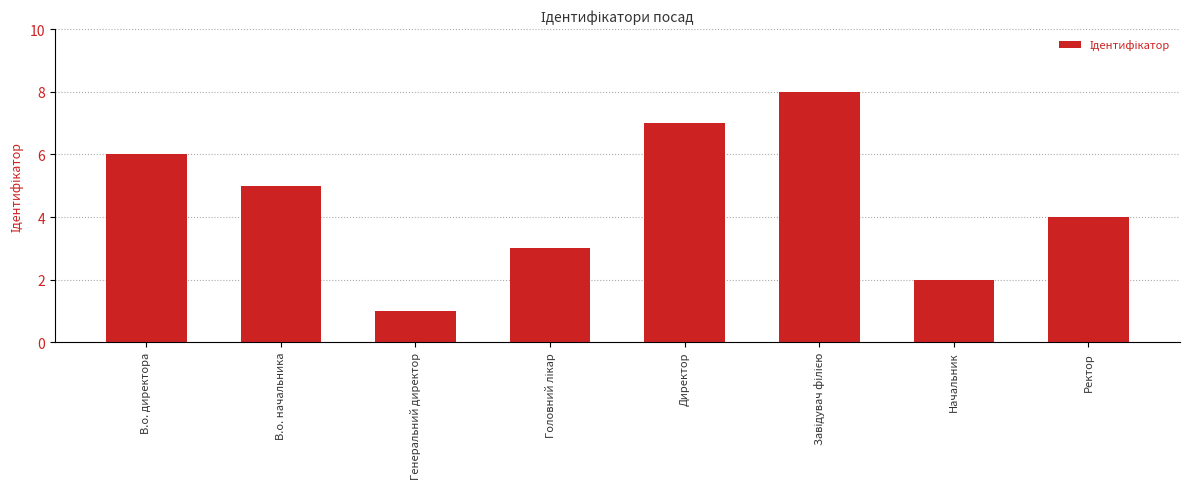

What is the sum of the values at Генеральний директор and В.о. директора?

7